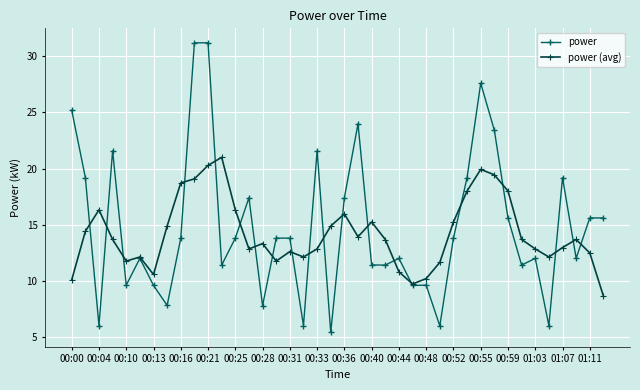

True or false: power has more than 0 interior local peaks.

True